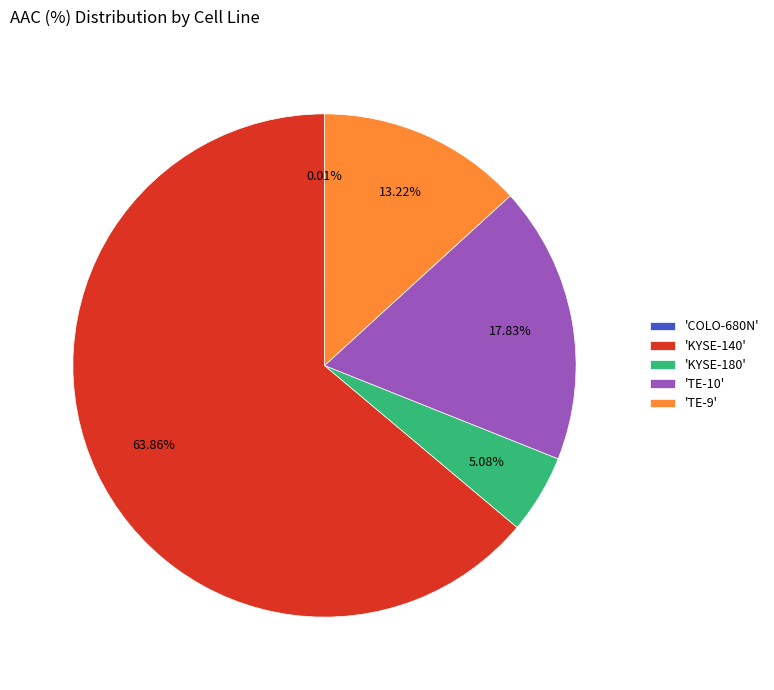

Combined, do 'KYSE-140' and 'TE-9' account for over 50%?

Yes